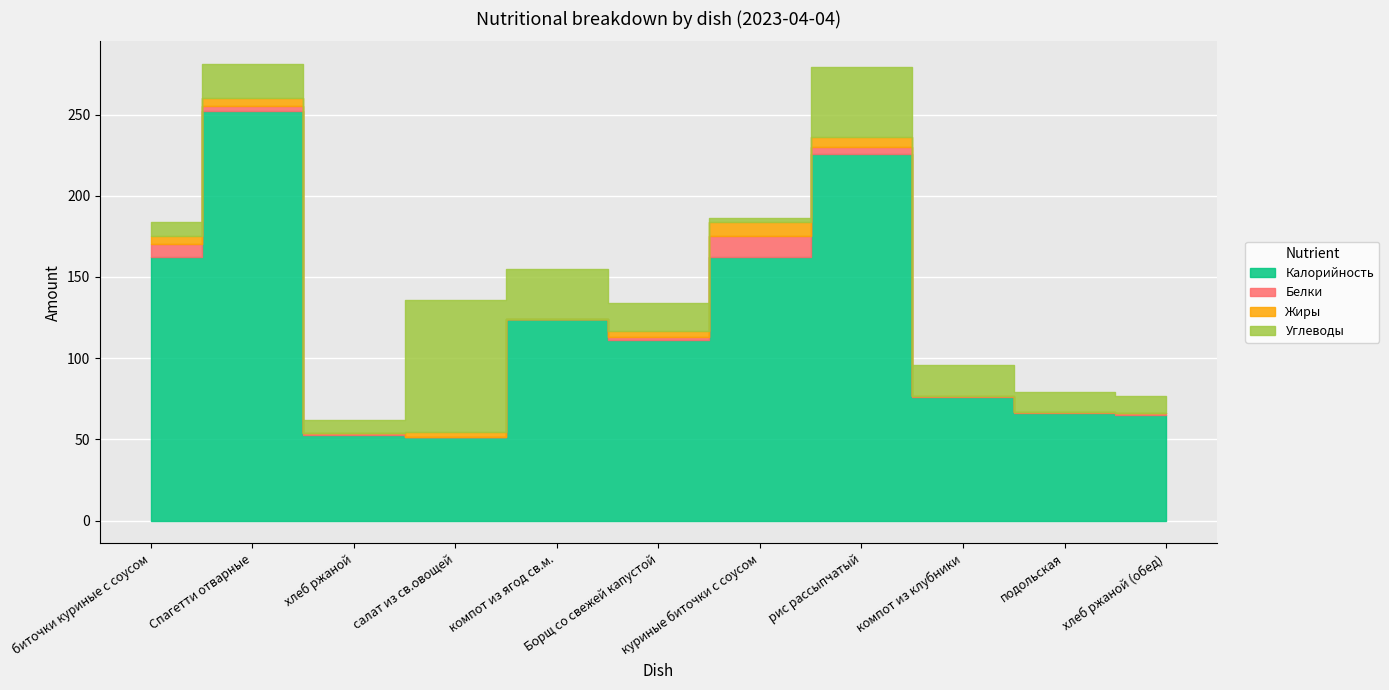

What is the spread (max minus min) of values at куриные биточки с соусом?

160.0